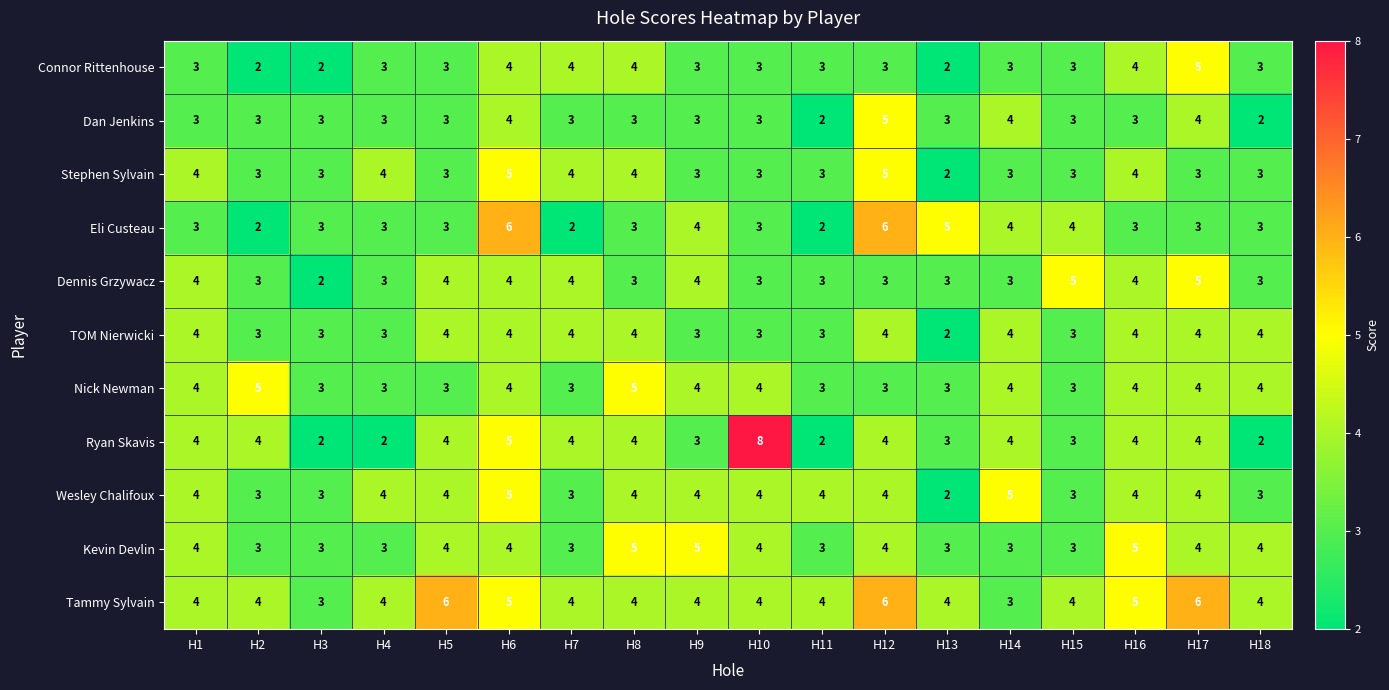

At which category is the sum across all series the highest?

H6